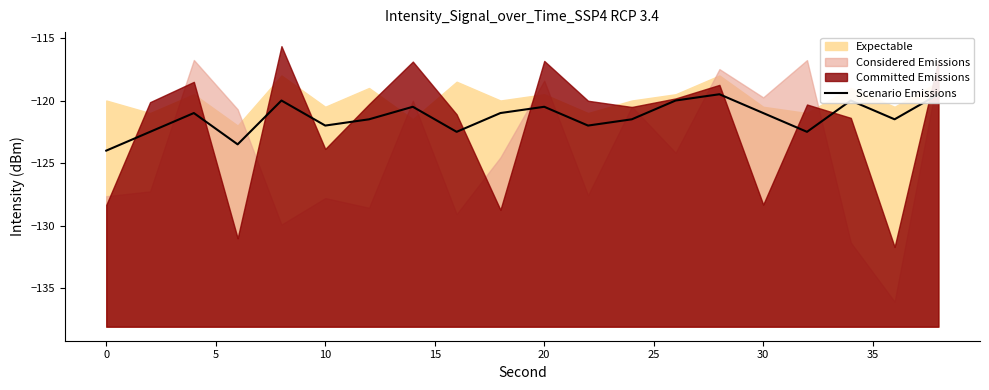

Count the number of categories in the chart.

20